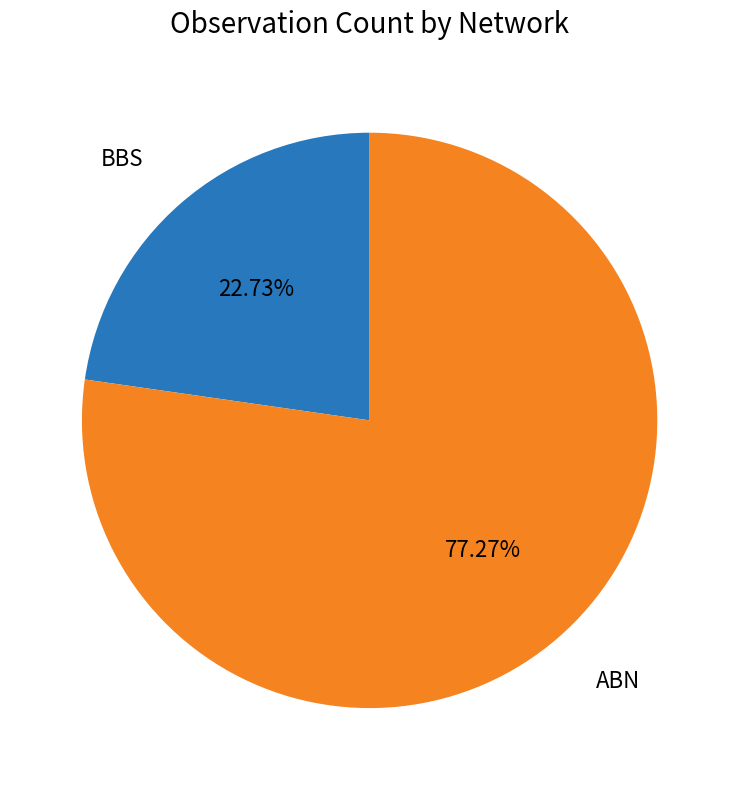

Count the number of slices in the pie.

2